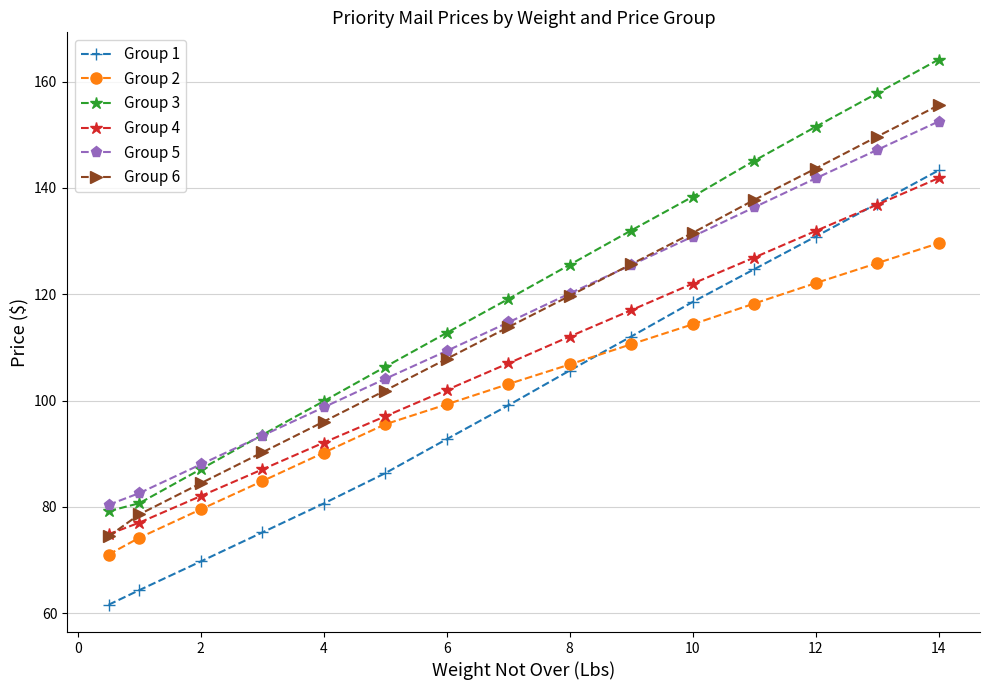

What is the value of the Group 4 point at the 7th from the left?

102.0